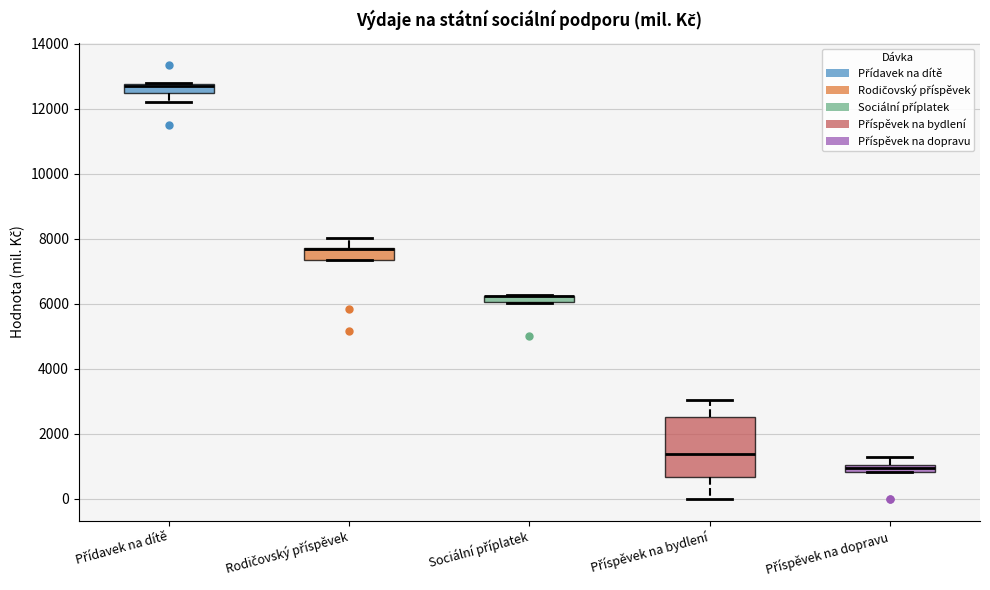

Where is the lower edge of the box for Sociální příplatek on the y-axis? The values are not printed on the chart, so give them approximately, as read against the axis.

6000